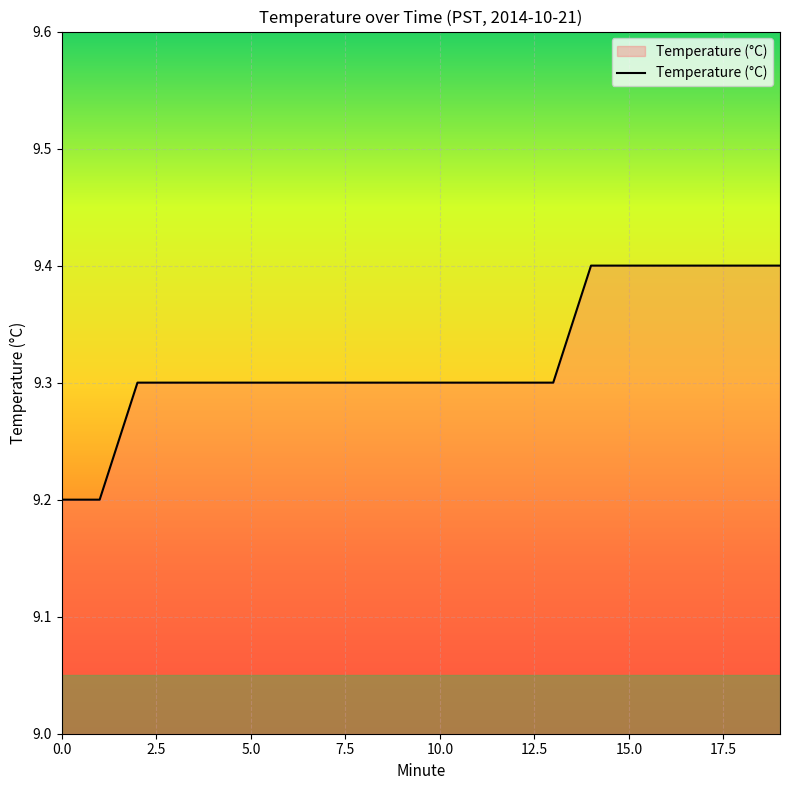

What is the greatest value displayed?

9.4